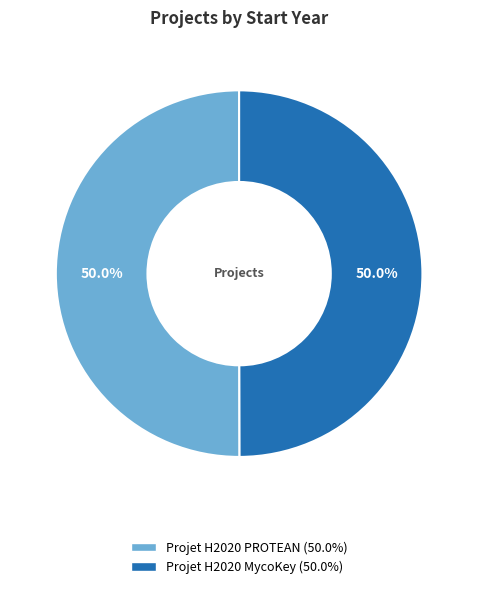

Approximately how many times larger is the value at Projet H2020 PROTEAN compared to Projet H2020 MycoKey?

1.0